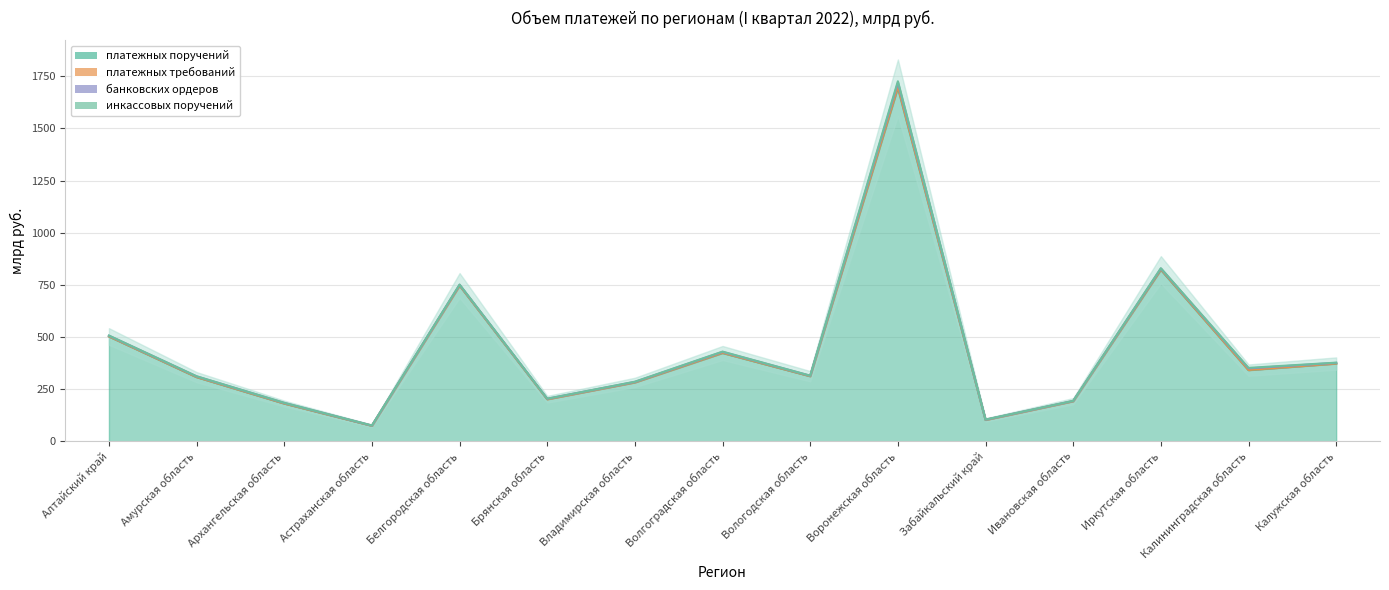

What is the label of the 7th point from the right?

Вологодская область